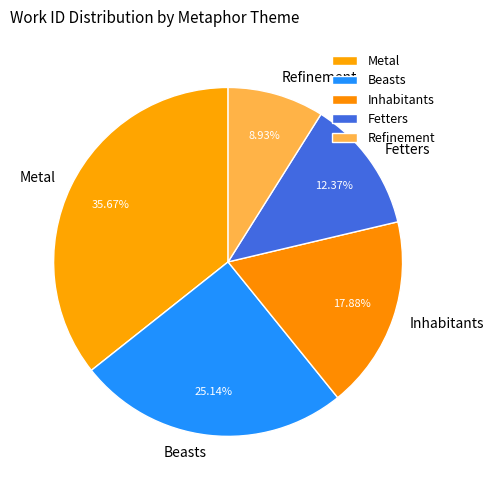

To the nearest percent, what percentage of the pie is Inhabitants?

18%